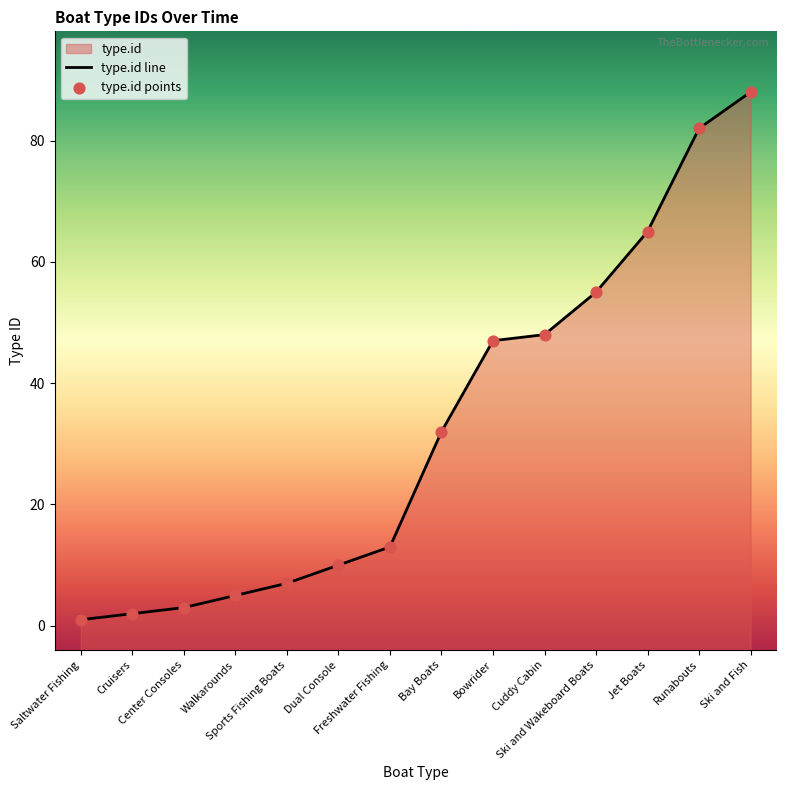

Which series has the largest total across all categories?

type.id line